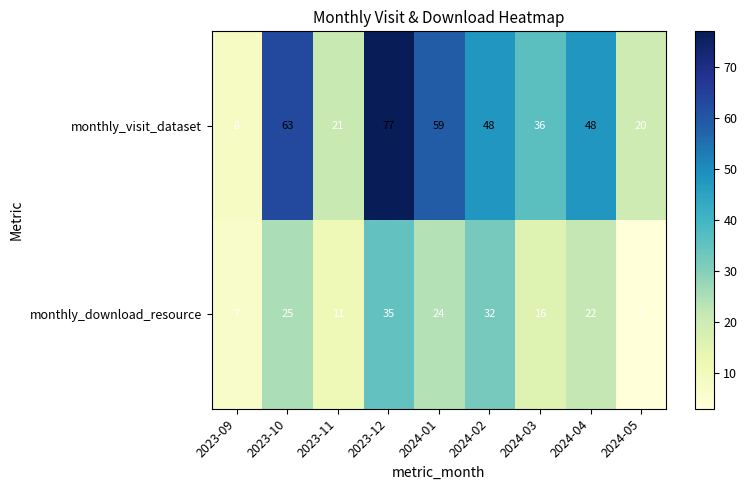

Count the number of data series in this chart.

2